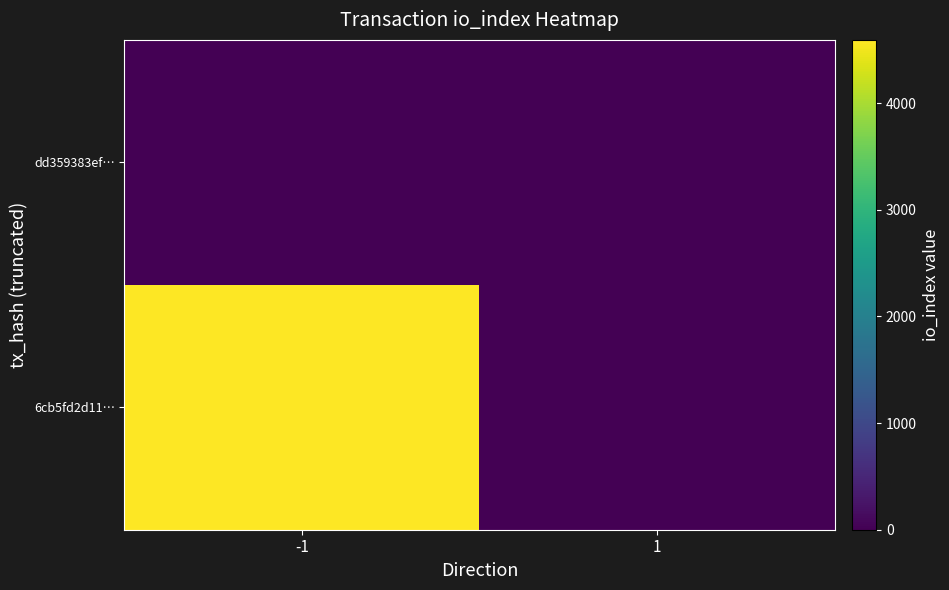

Reading left to right, list all the values displayed in this chart.

6cb5fd2d11…: -1=4593	1=0
dd359383ef…: -1=0	1=0